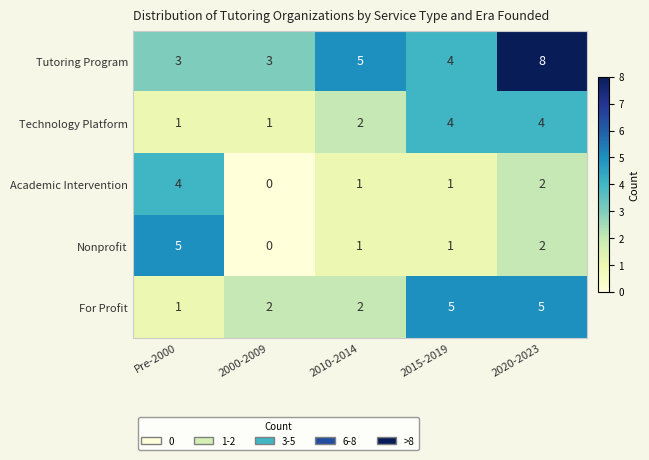

Reading right to left, what are all the values shown in this chart?

Tutoring Program: 2020-2023=8	2015-2019=4	2010-2014=5	2000-2009=3	Pre-2000=3
Technology Platform: 2020-2023=4	2015-2019=4	2010-2014=2	2000-2009=1	Pre-2000=1
Academic Intervention: 2020-2023=2	2015-2019=1	2010-2014=1	2000-2009=0	Pre-2000=4
Nonprofit: 2020-2023=2	2015-2019=1	2010-2014=1	2000-2009=0	Pre-2000=5
For Profit: 2020-2023=5	2015-2019=5	2010-2014=2	2000-2009=2	Pre-2000=1